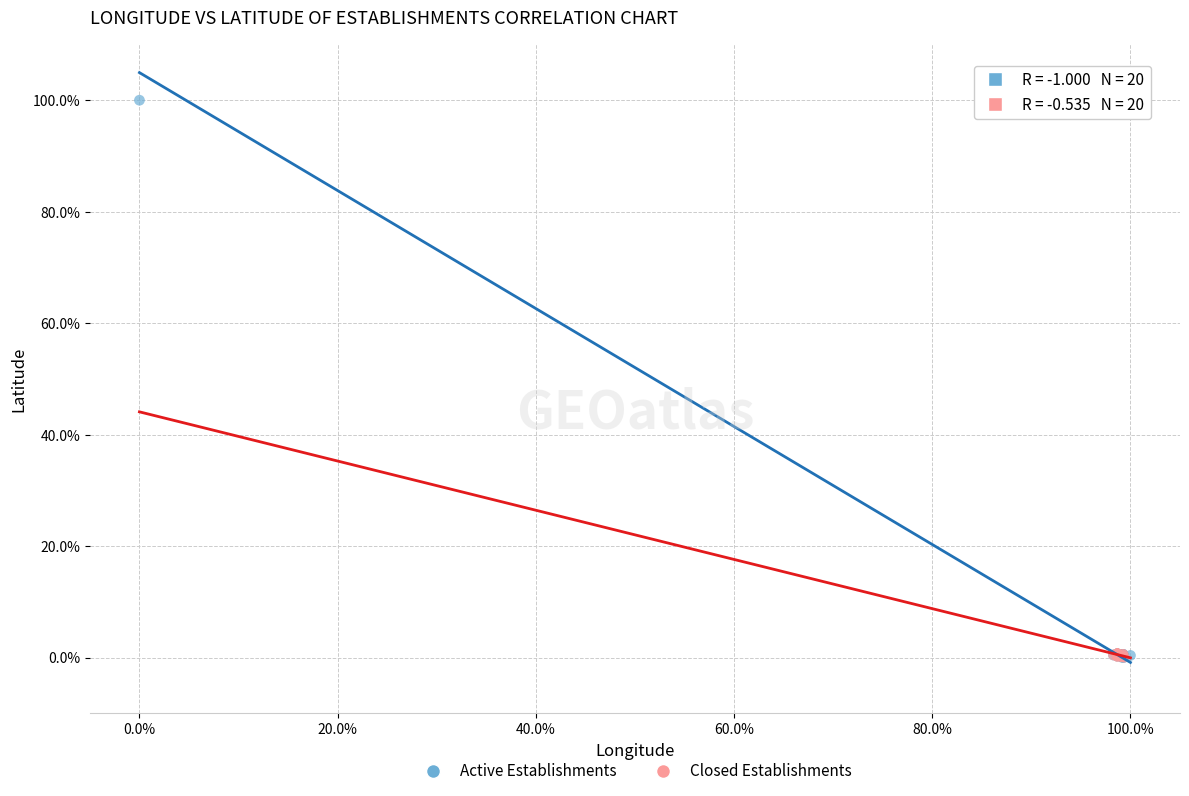

What are all the series names shown in the legend?

Active Establishments, Closed Establishments